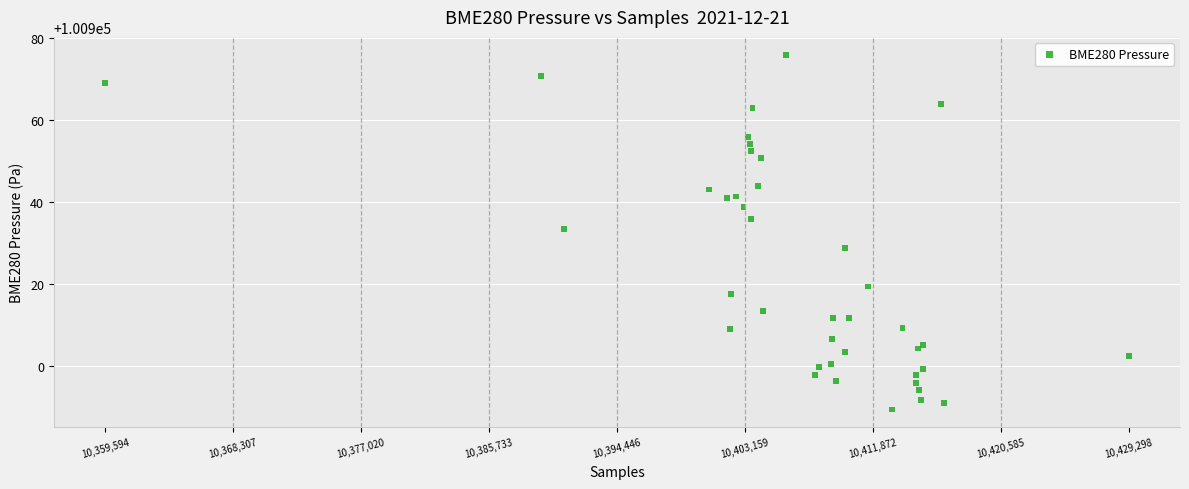

What Y value in the scatter plot is closest to 100932?

100933.3